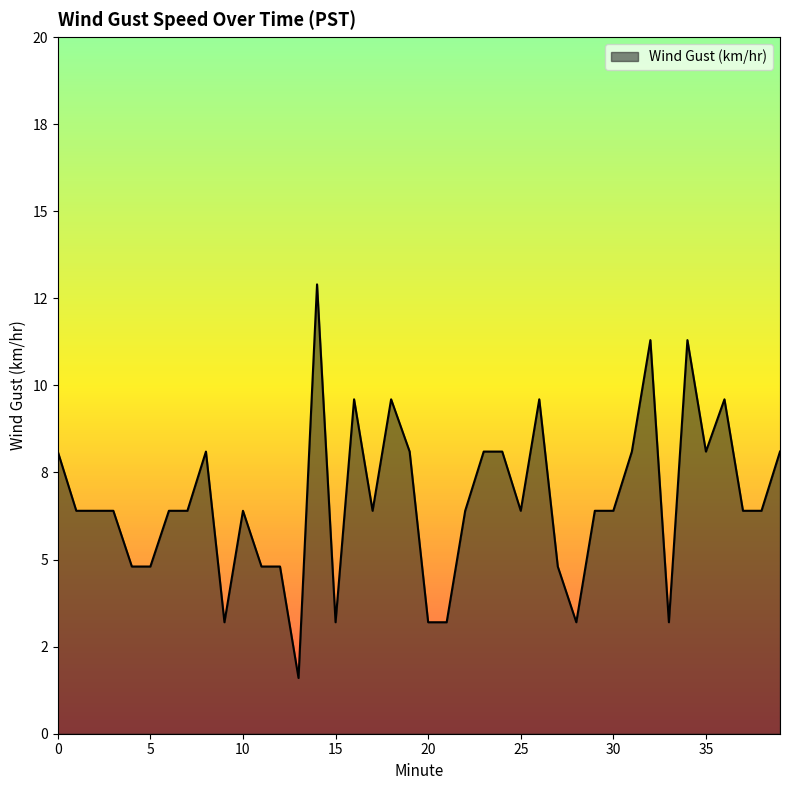

What is the difference between the second highest and minimum values?

9.7